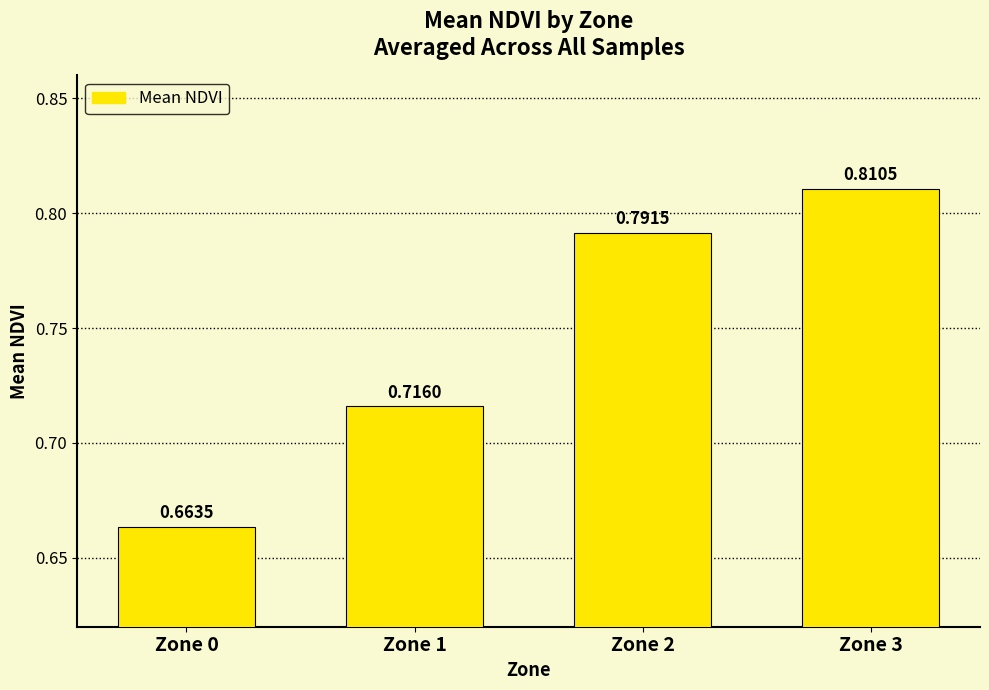

What is the change in value from Zone 0 to Zone 2?

+0.1